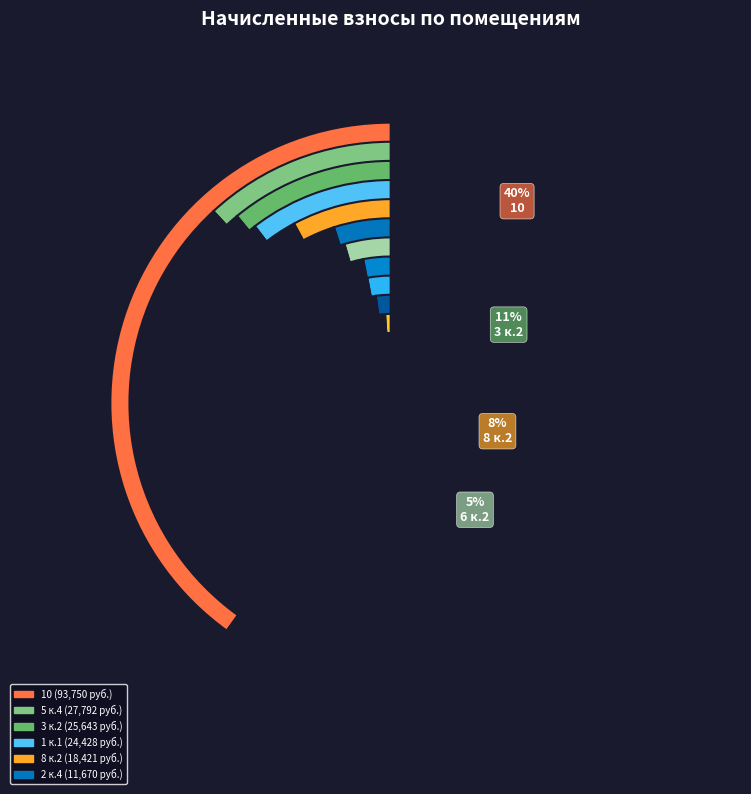

How many segments does this pie chart have?

12